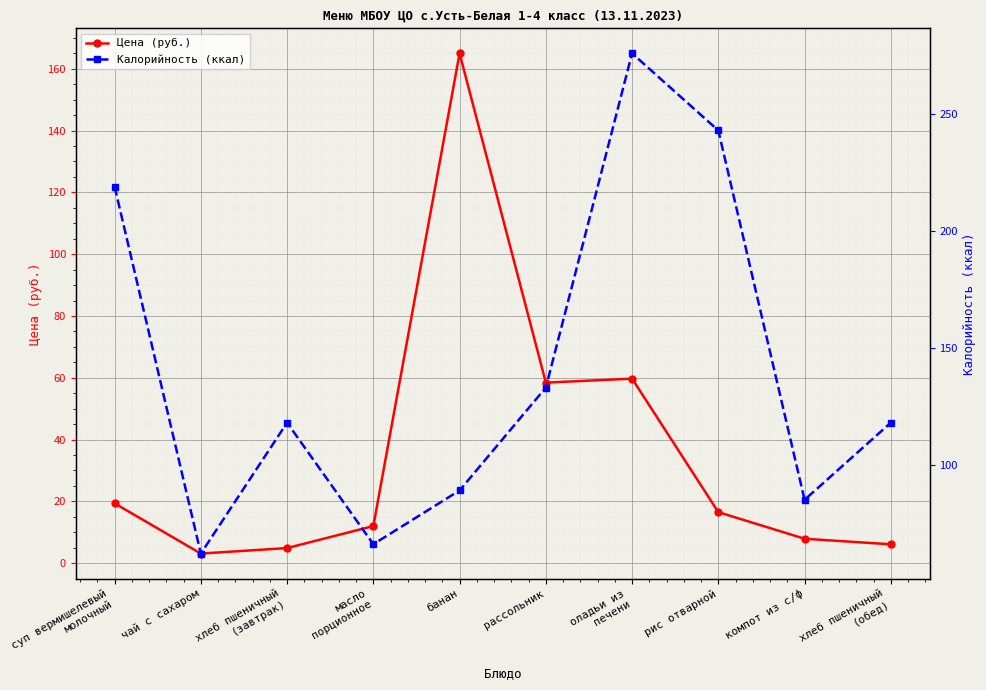

What position from the left is суп вермишелевый
молочный?

1